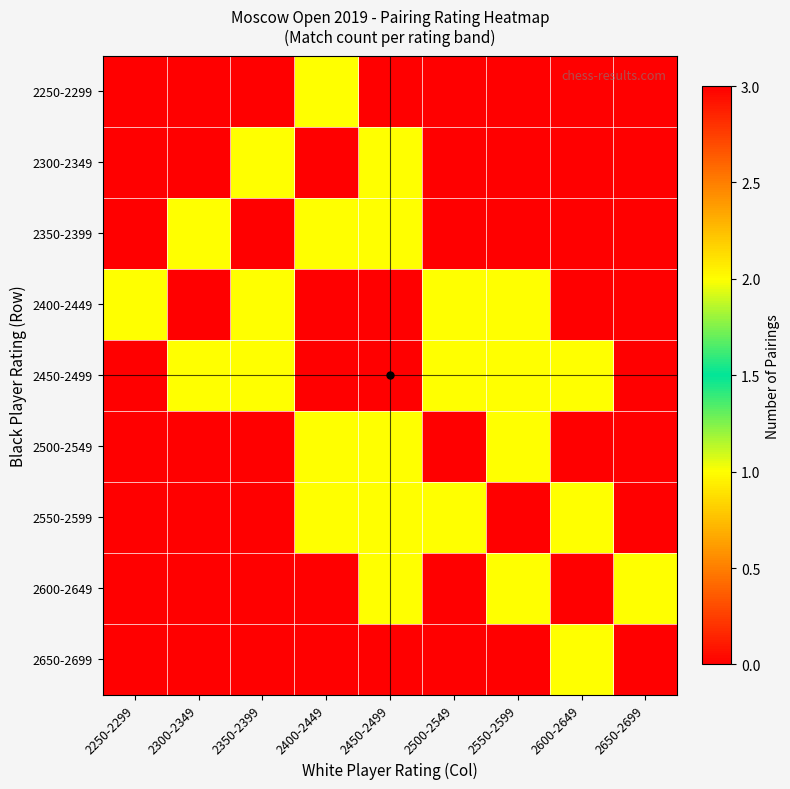

Reading left to right, list all the values displayed in this chart.

2250-2299: 2250-2299=0	2300-2349=0	2350-2399=0	2400-2449=1	2450-2499=0	2500-2549=0	2550-2599=0	2600-2649=0	2650-2699=0
2300-2349: 2250-2299=0	2300-2349=0	2350-2399=1	2400-2449=0	2450-2499=1	2500-2549=0	2550-2599=0	2600-2649=0	2650-2699=0
2350-2399: 2250-2299=0	2300-2349=1	2350-2399=0	2400-2449=2	2450-2499=1	2500-2549=0	2550-2599=0	2600-2649=0	2650-2699=0
2400-2449: 2250-2299=1	2300-2349=0	2350-2399=2	2400-2449=0	2450-2499=3	2500-2549=2	2550-2599=1	2600-2649=0	2650-2699=0
2450-2499: 2250-2299=0	2300-2349=1	2350-2399=1	2400-2449=3	2450-2499=0	2500-2549=2	2550-2599=1	2600-2649=1	2650-2699=0
2500-2549: 2250-2299=0	2300-2349=0	2350-2399=0	2400-2449=2	2450-2499=2	2500-2549=0	2550-2599=2	2600-2649=0	2650-2699=0
2550-2599: 2250-2299=0	2300-2349=0	2350-2399=0	2400-2449=1	2450-2499=1	2500-2549=2	2550-2599=0	2600-2649=1	2650-2699=0
2600-2649: 2250-2299=0	2300-2349=0	2350-2399=0	2400-2449=0	2450-2499=1	2500-2549=0	2550-2599=1	2600-2649=0	2650-2699=1
2650-2699: 2250-2299=0	2300-2349=0	2350-2399=0	2400-2449=0	2450-2499=0	2500-2549=0	2550-2599=0	2600-2649=1	2650-2699=0